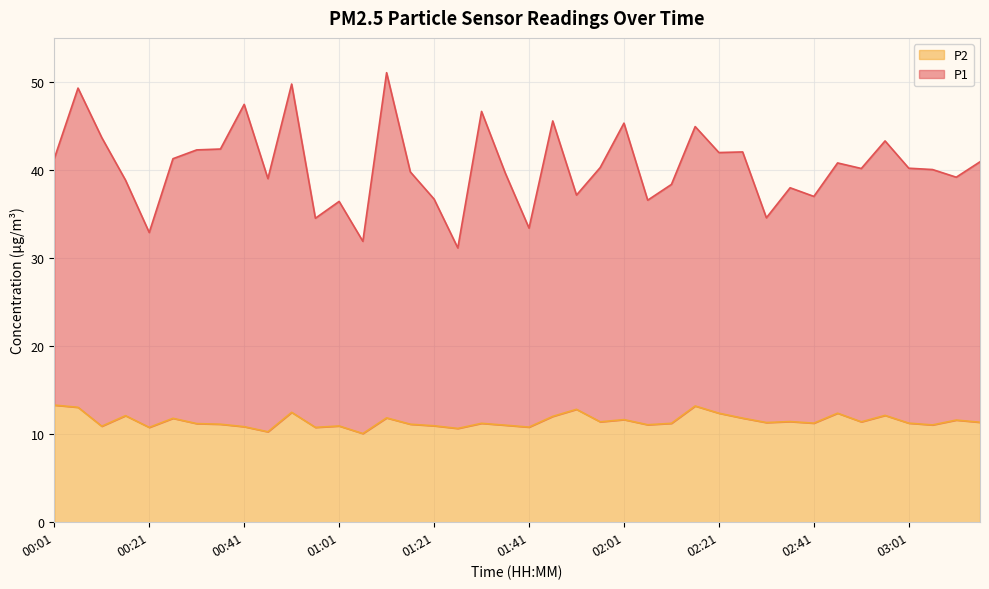

Count the number of data series in this chart.

2